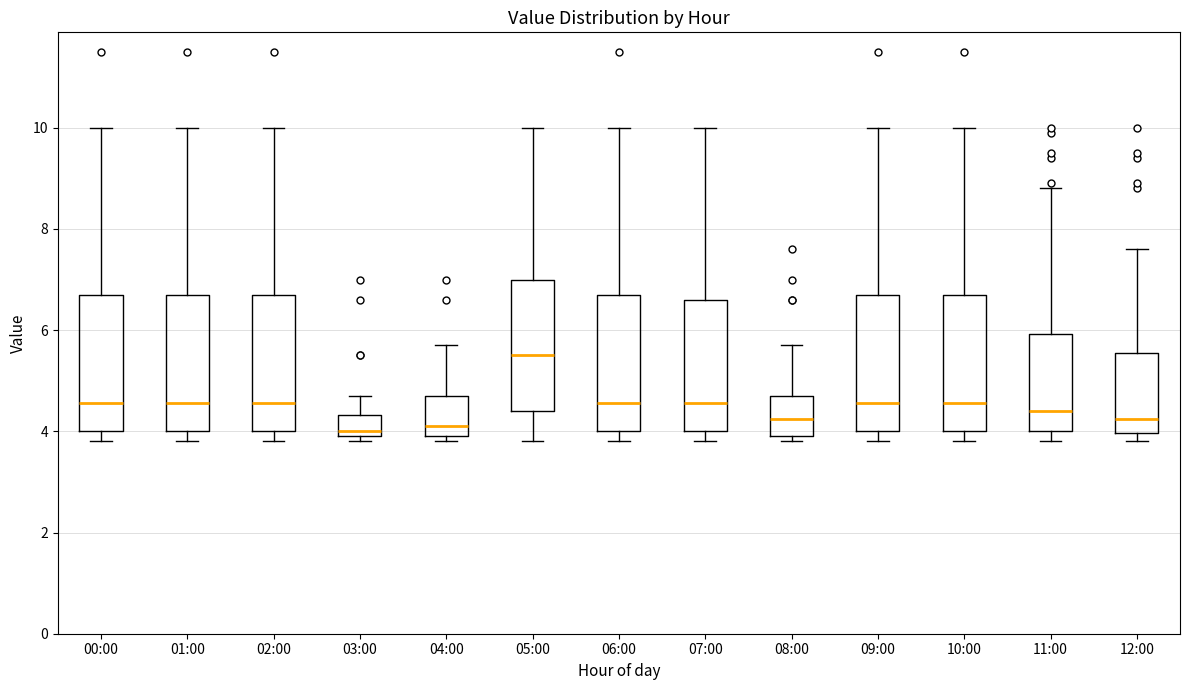

Which box has the highest median line?

05:00